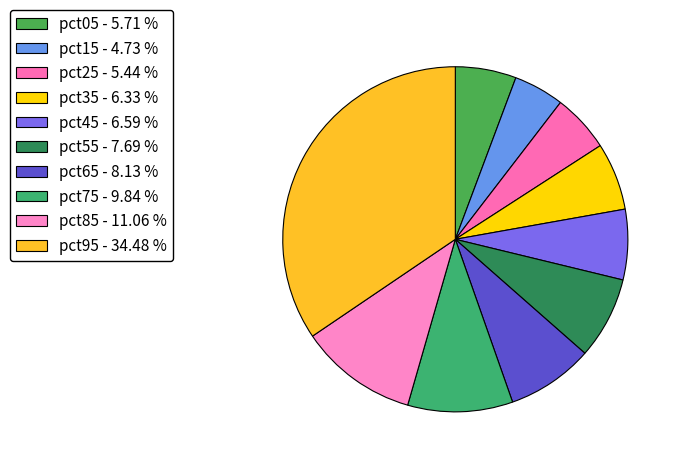

To the nearest percent, what is the combined percentage of pct65 and pct25?

14%